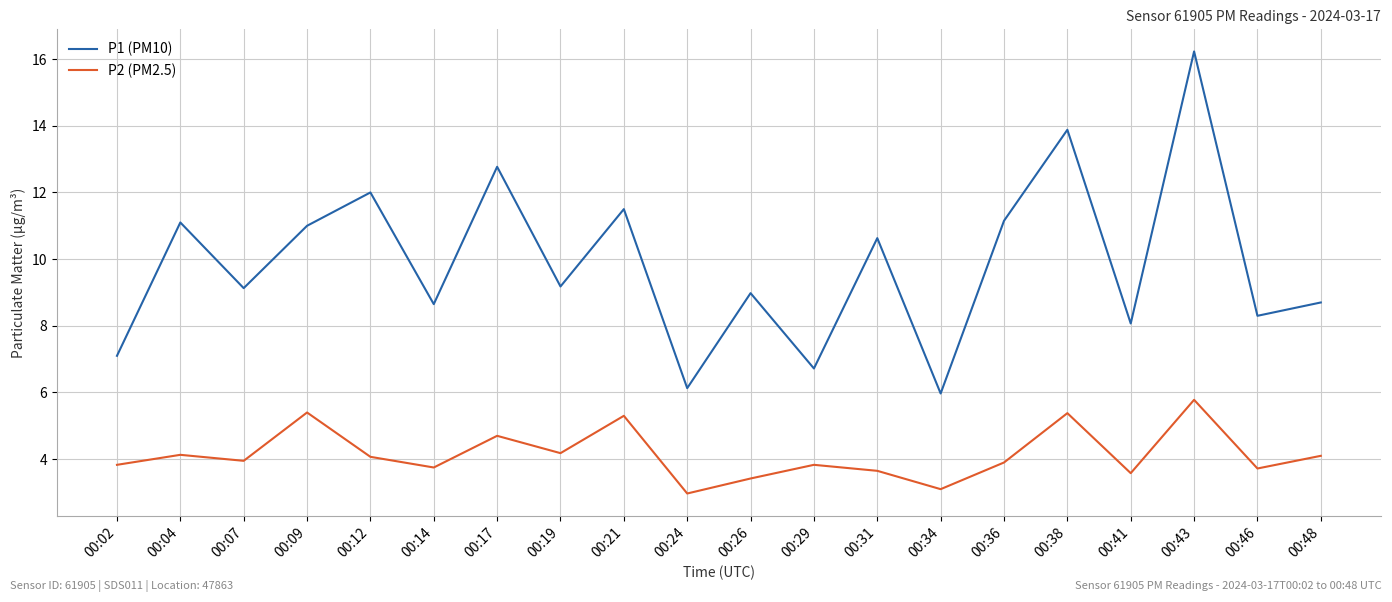

What is the difference between the maximum and second lowest values in the P2 (PM2.5) series?

2.7